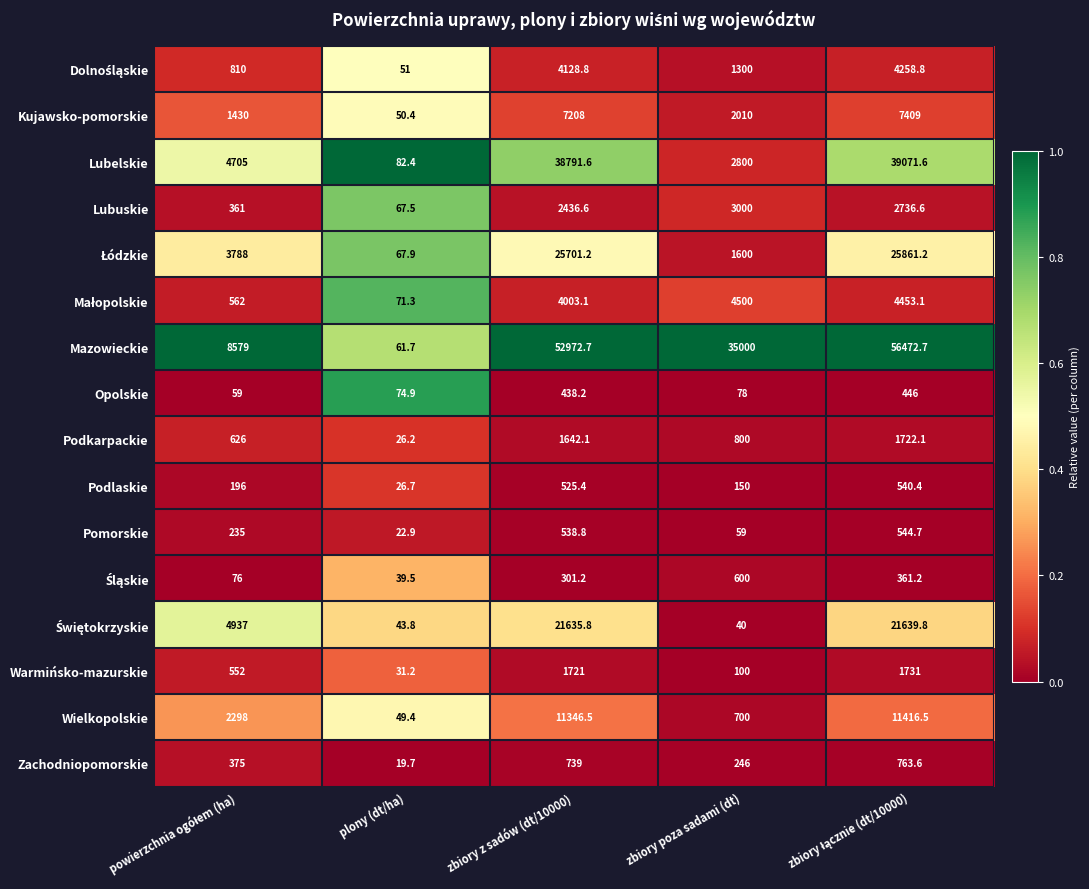

Which series has the widest spread of values?

Mazowieckie